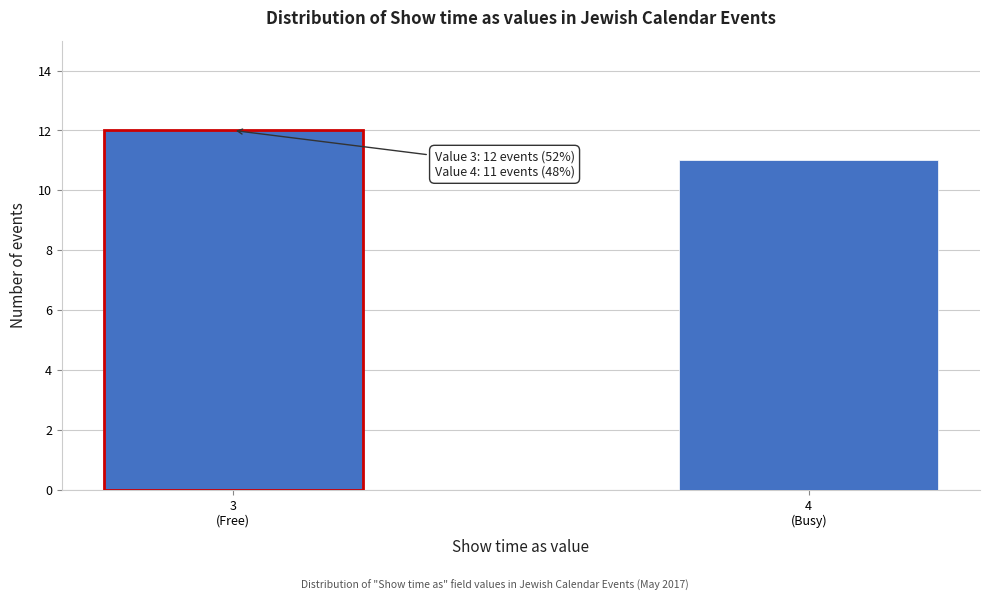

Reading left to right, transcribe all the data shown in this chart.

12	11